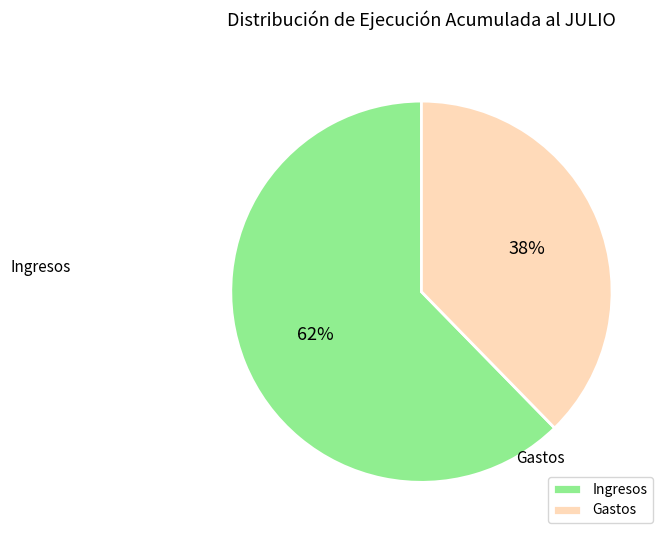

How many segments does this pie chart have?

2